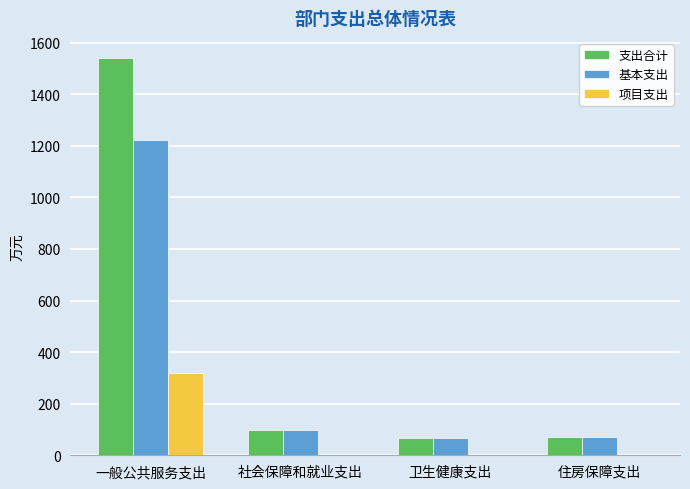

Is it true that 支出合计 equals 150.6 at 社会保障和就业支出?

False